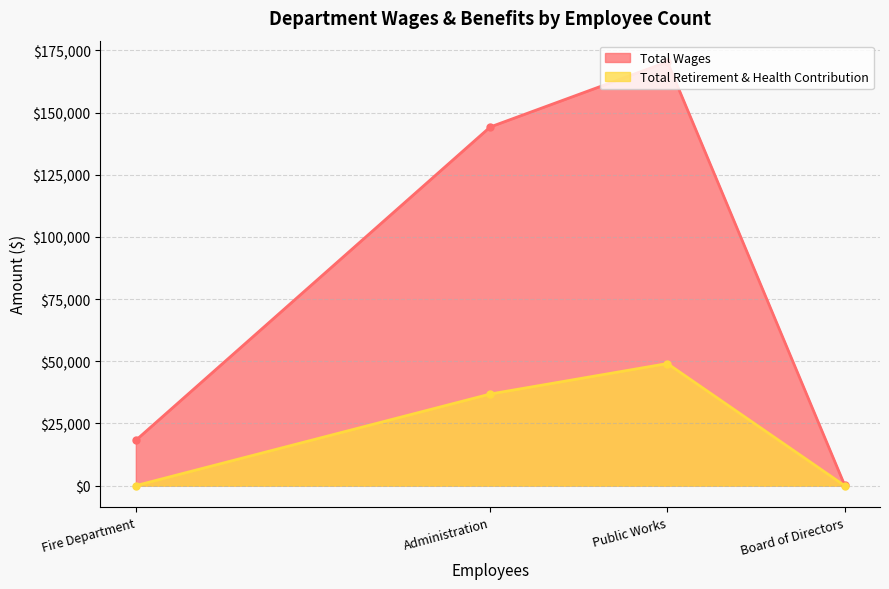

How many lines are shown in the chart?

2